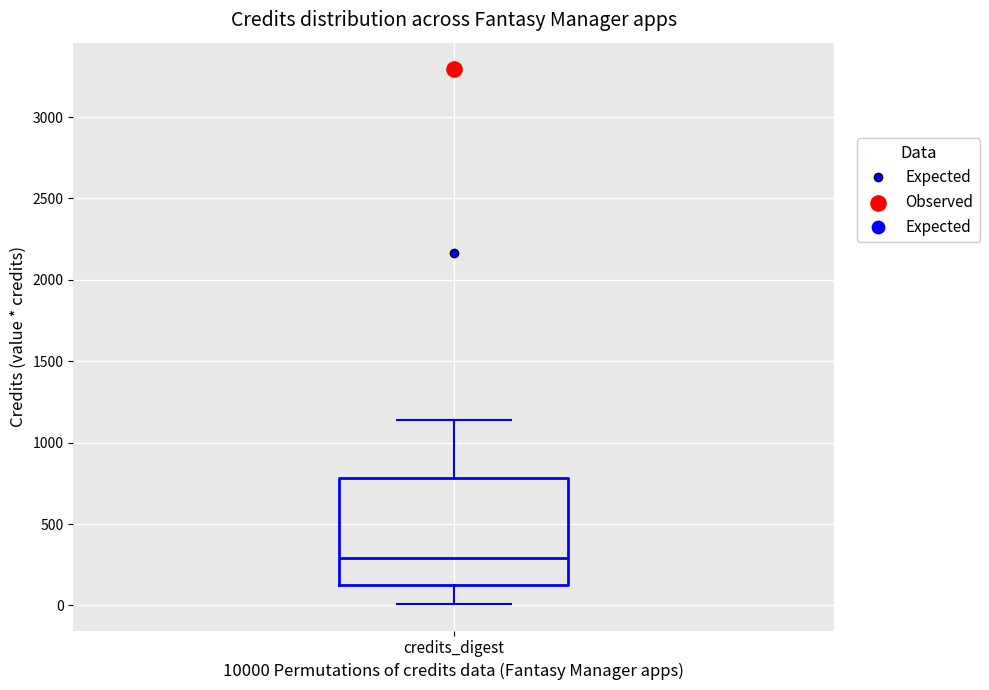

Where does the median line of the box for credits_digest sit on the y-axis? The values are not printed on the chart, so give them approximately, as read against the axis.

300